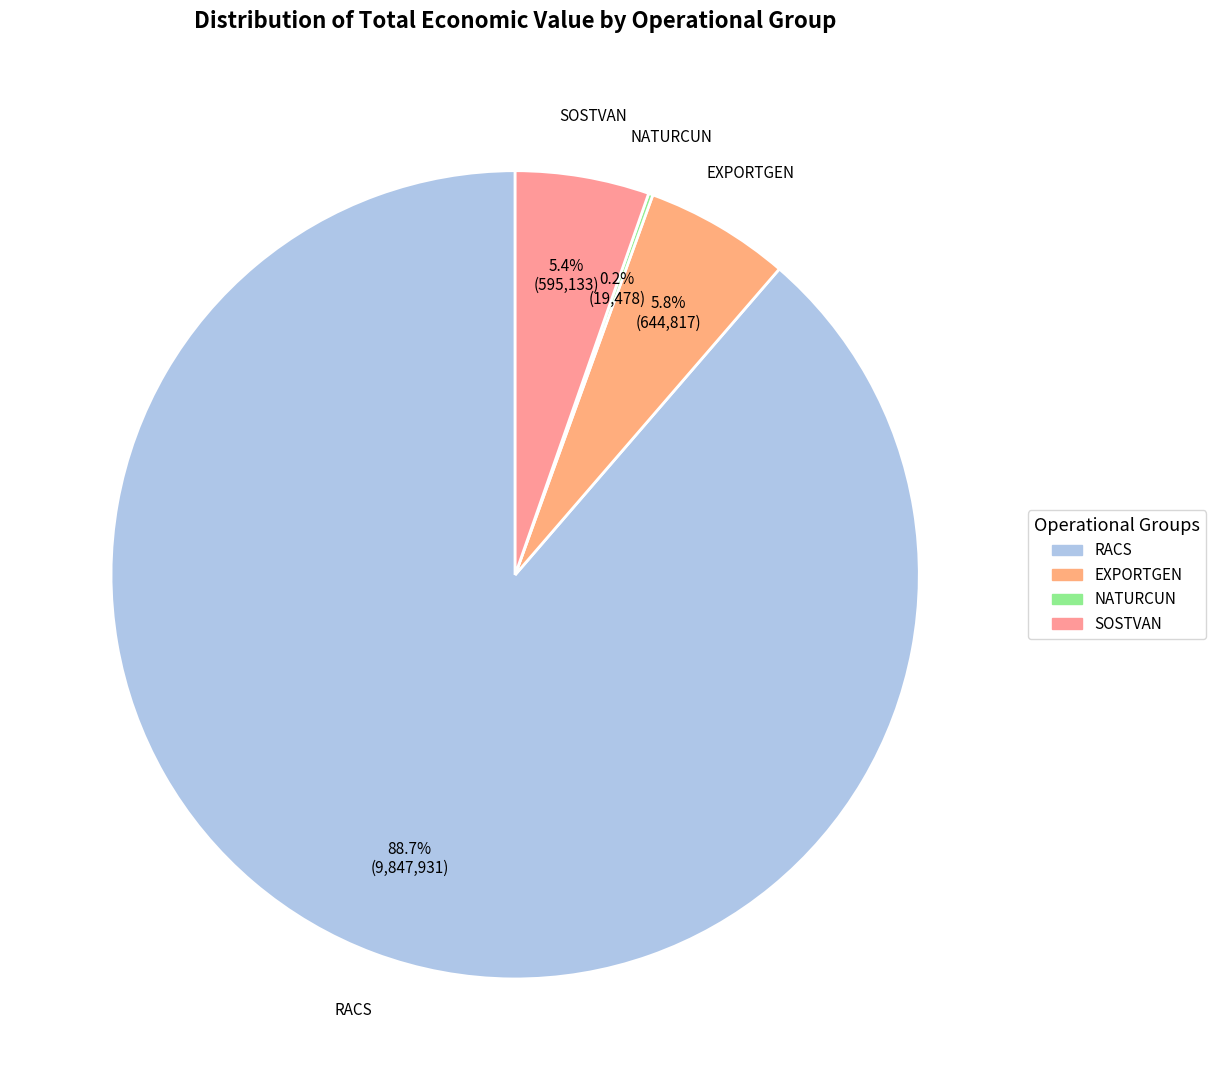

Is there a majority slice in this chart?

Yes